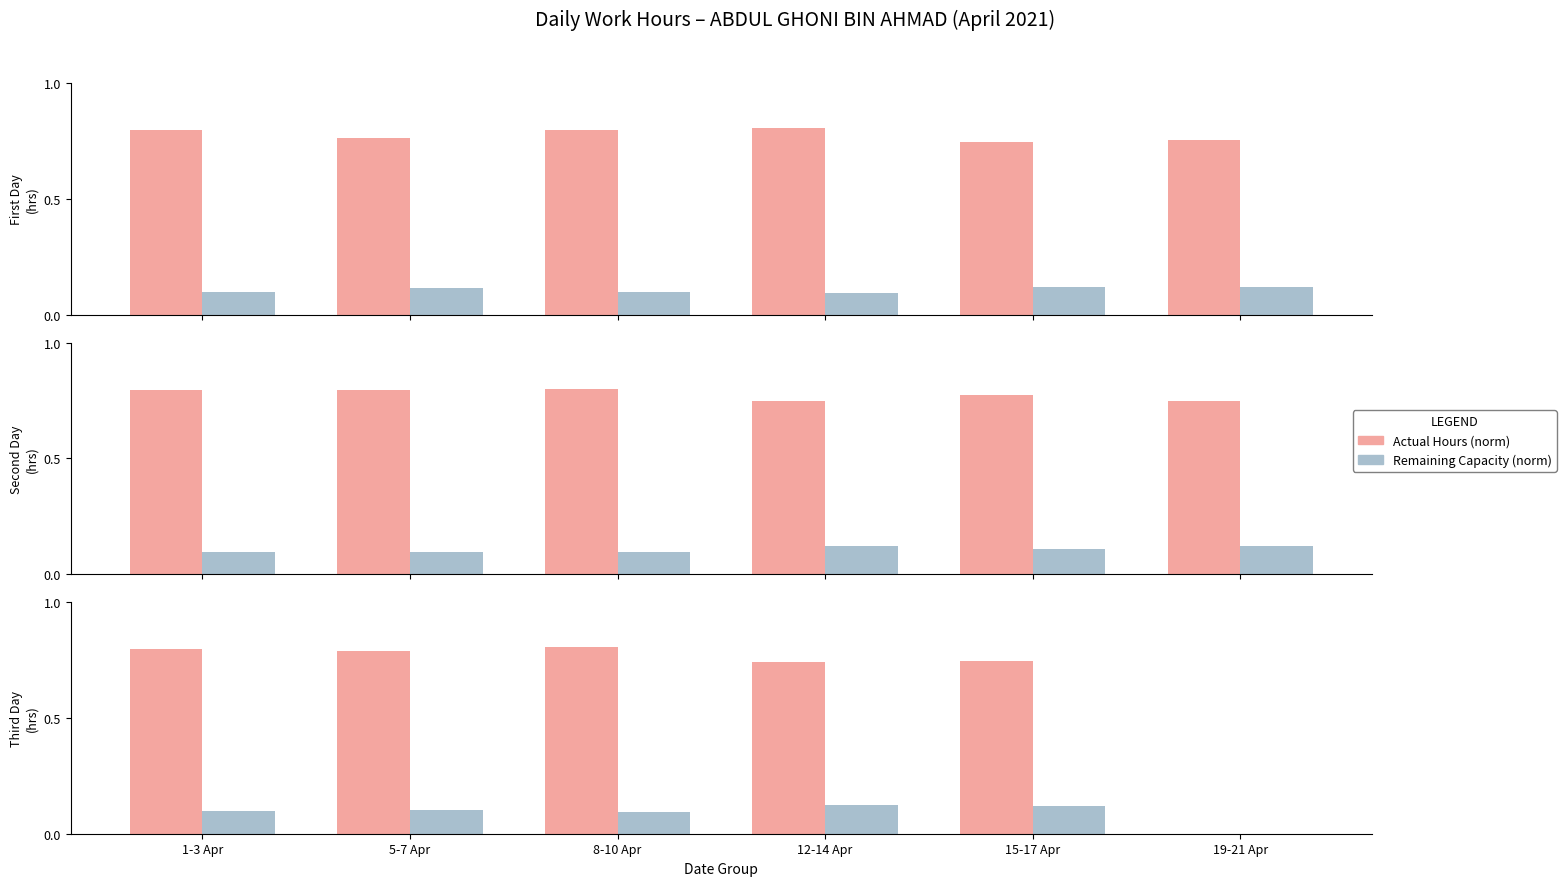

At which label is Actual Hours (norm) closest to 0?

19-21 Apr